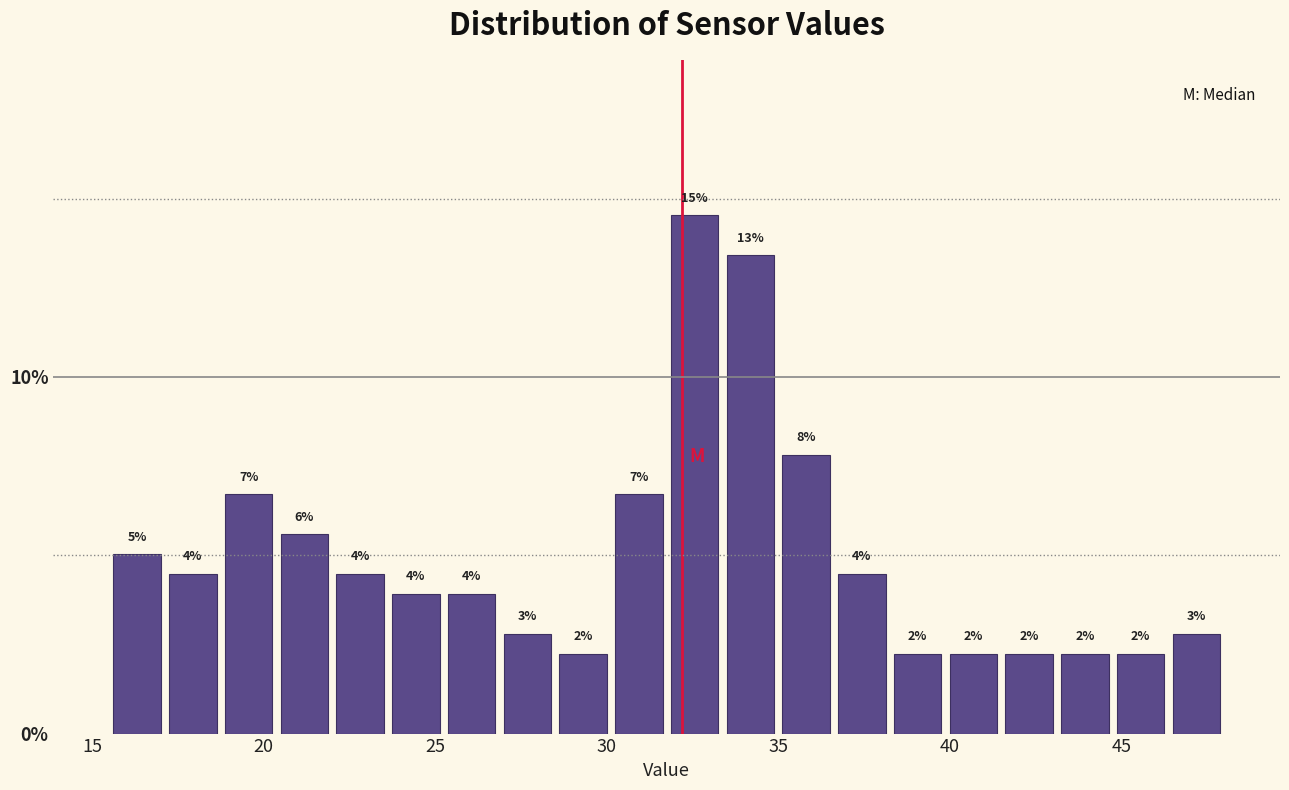

Read against the x-axis, roughly where is the centre of the tallest bar?

32.5